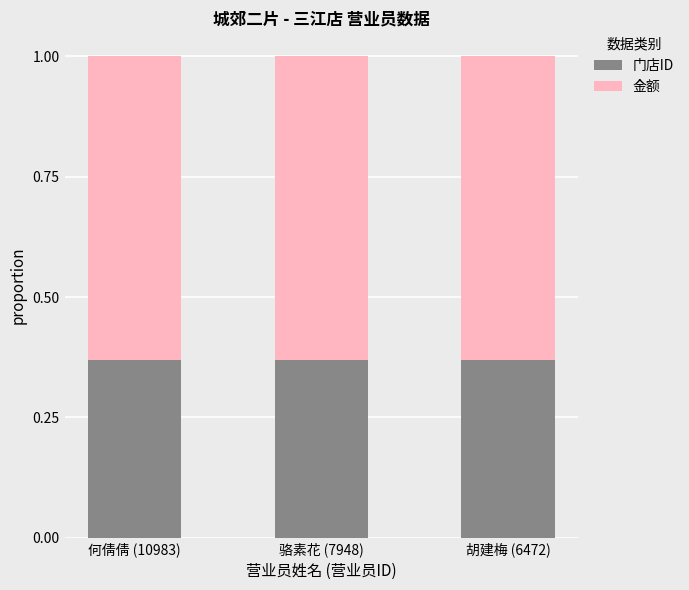

The value of 门店ID at 胡建梅 (6472) is 0.6. True or false?

False